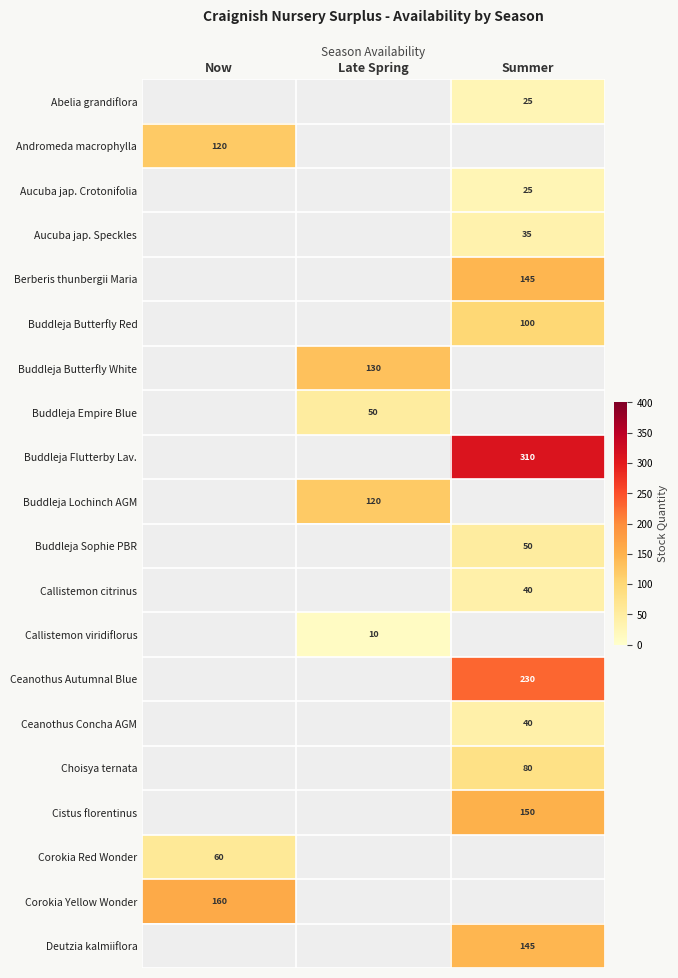

What is the greatest value displayed?

310.0